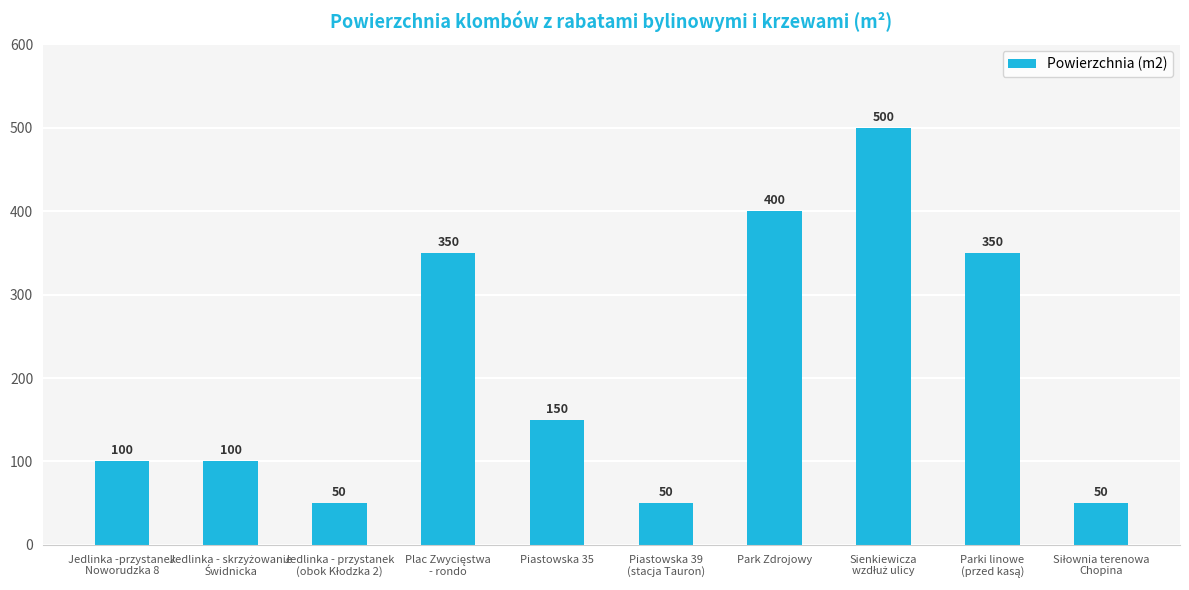

What is the sum of all values?

2100